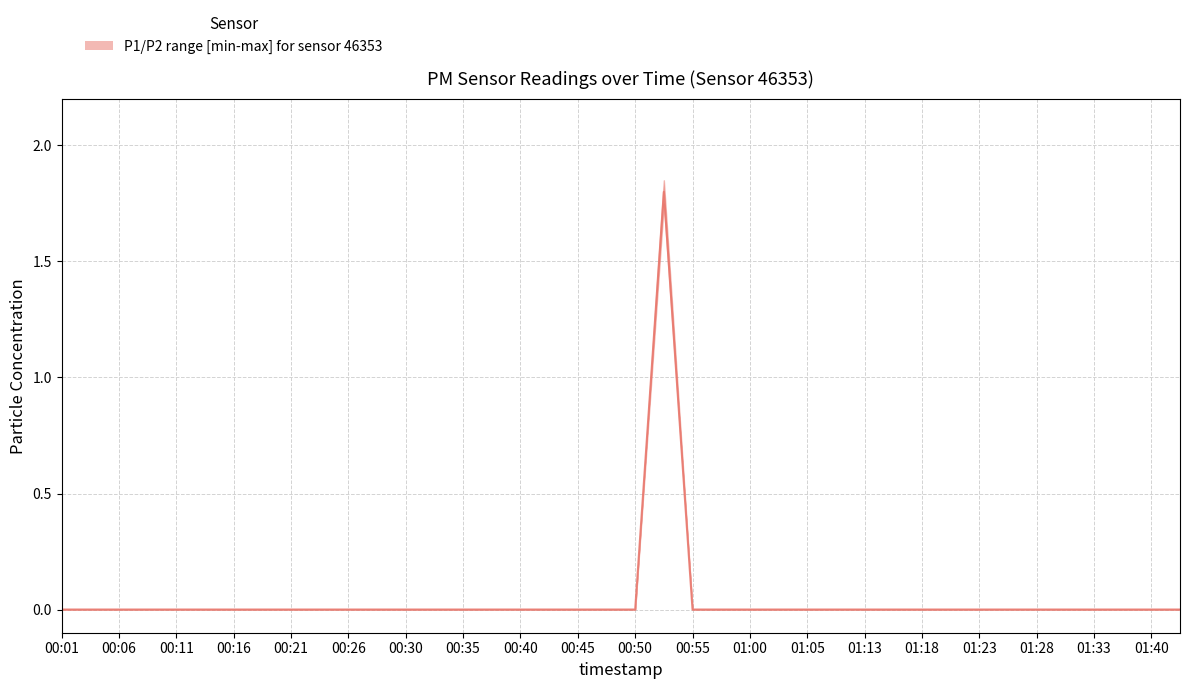

How many points are higher than both their immediate neighbors (excluding endpoints)?

1